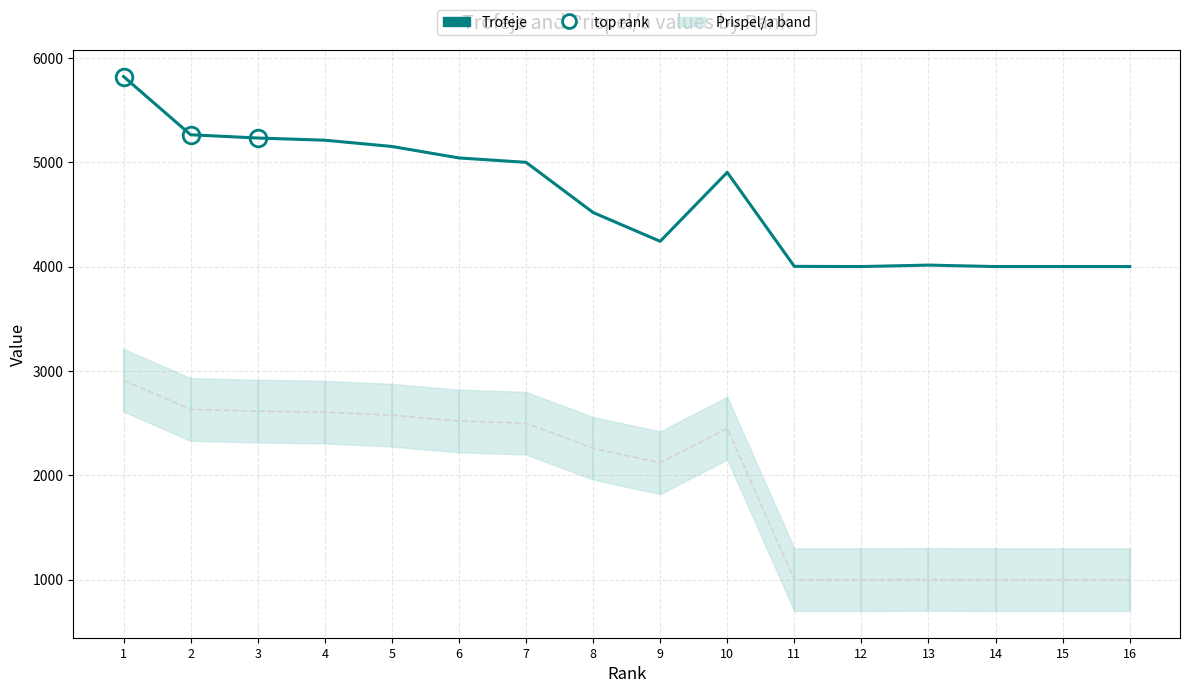

How many data points does each series have?

16